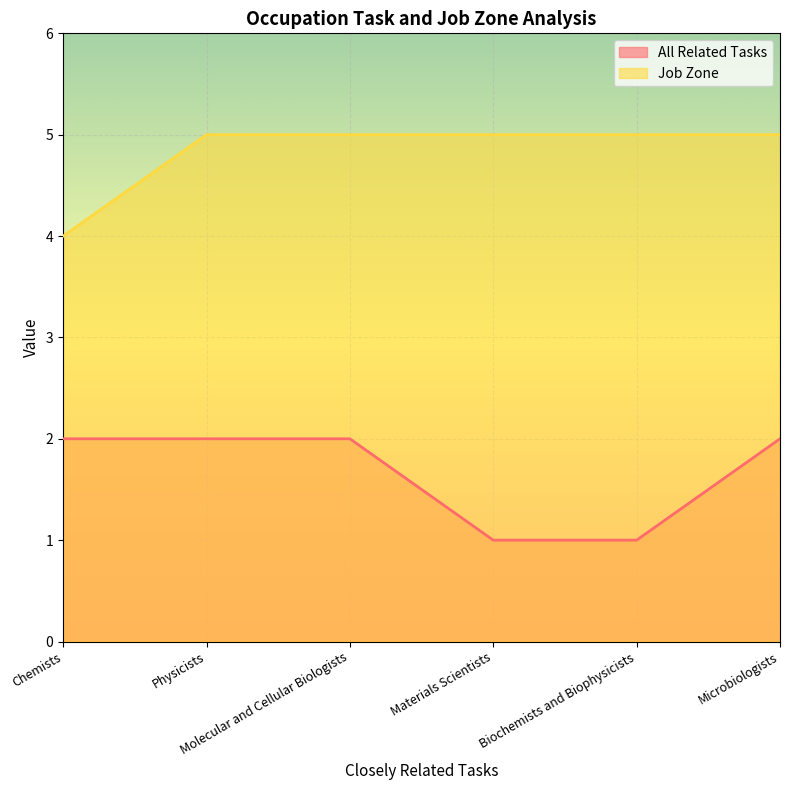

Between Materials Scientists and Microbiologists, which is larger?

Microbiologists